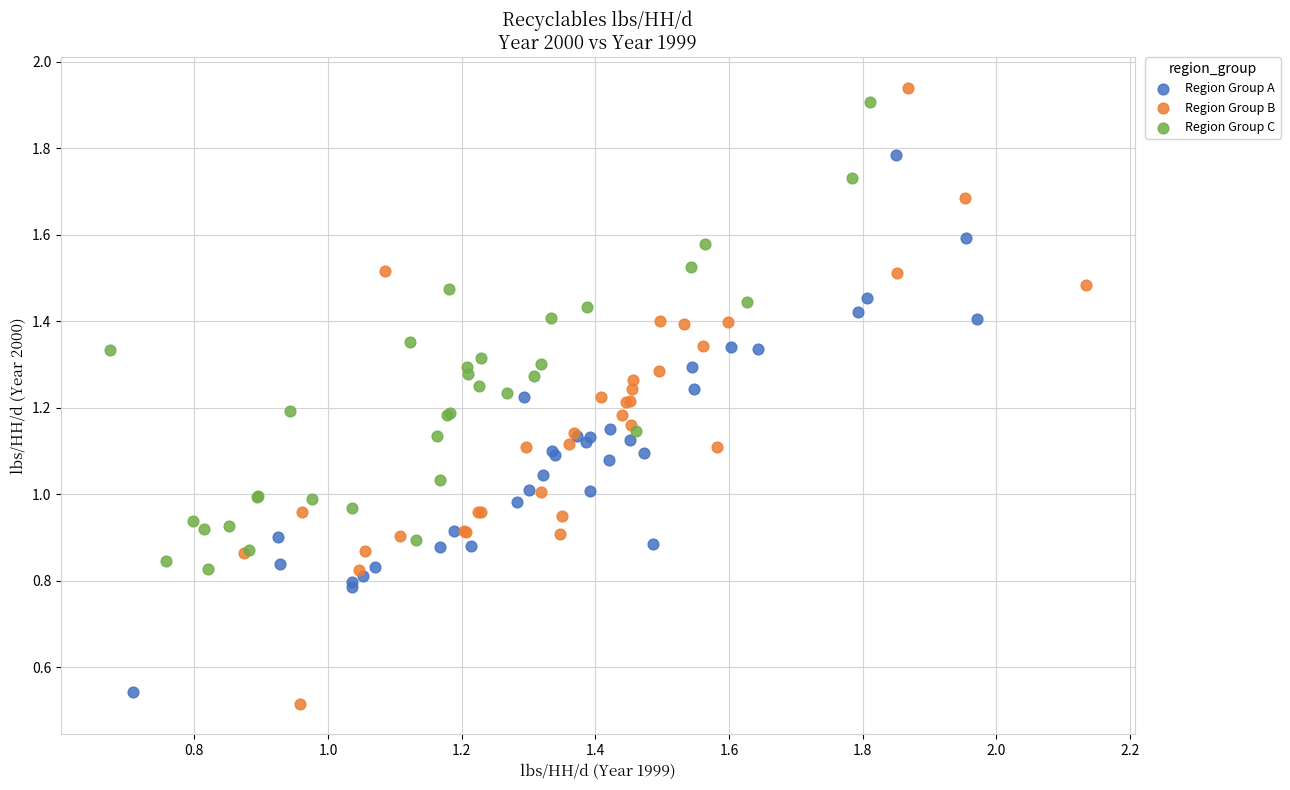

What are all the series names shown in the legend?

Region Group A, Region Group B, Region Group C